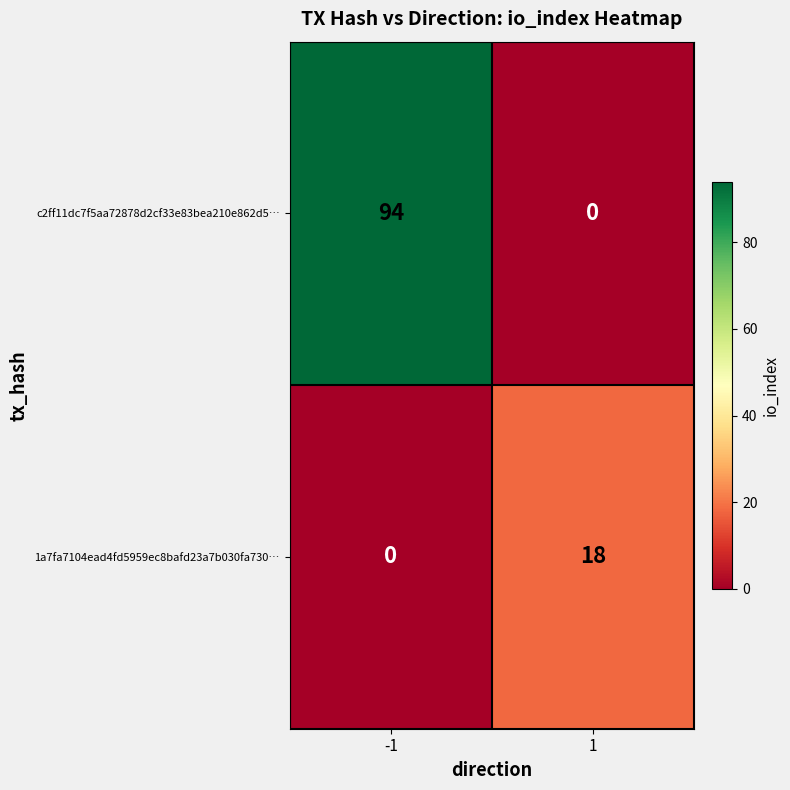

Which series has the widest spread of values?

c2ff11dc7f5aa72878d2cf33e83bea210e862d5…